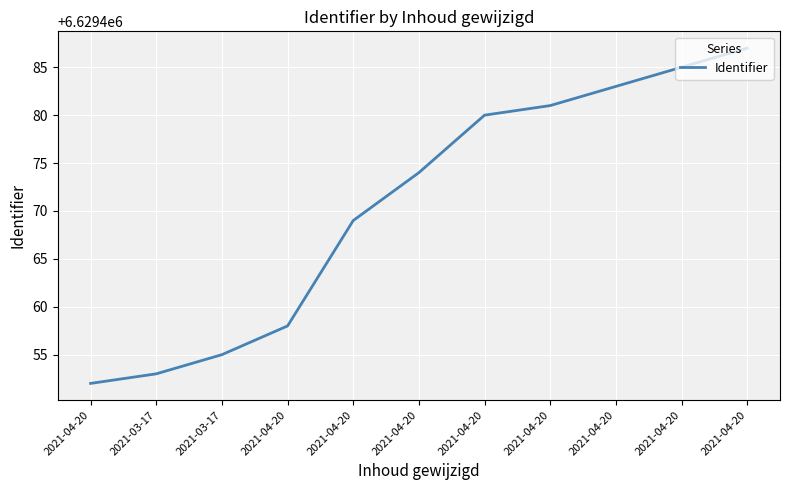

Does the chart have visible grid lines?

Yes